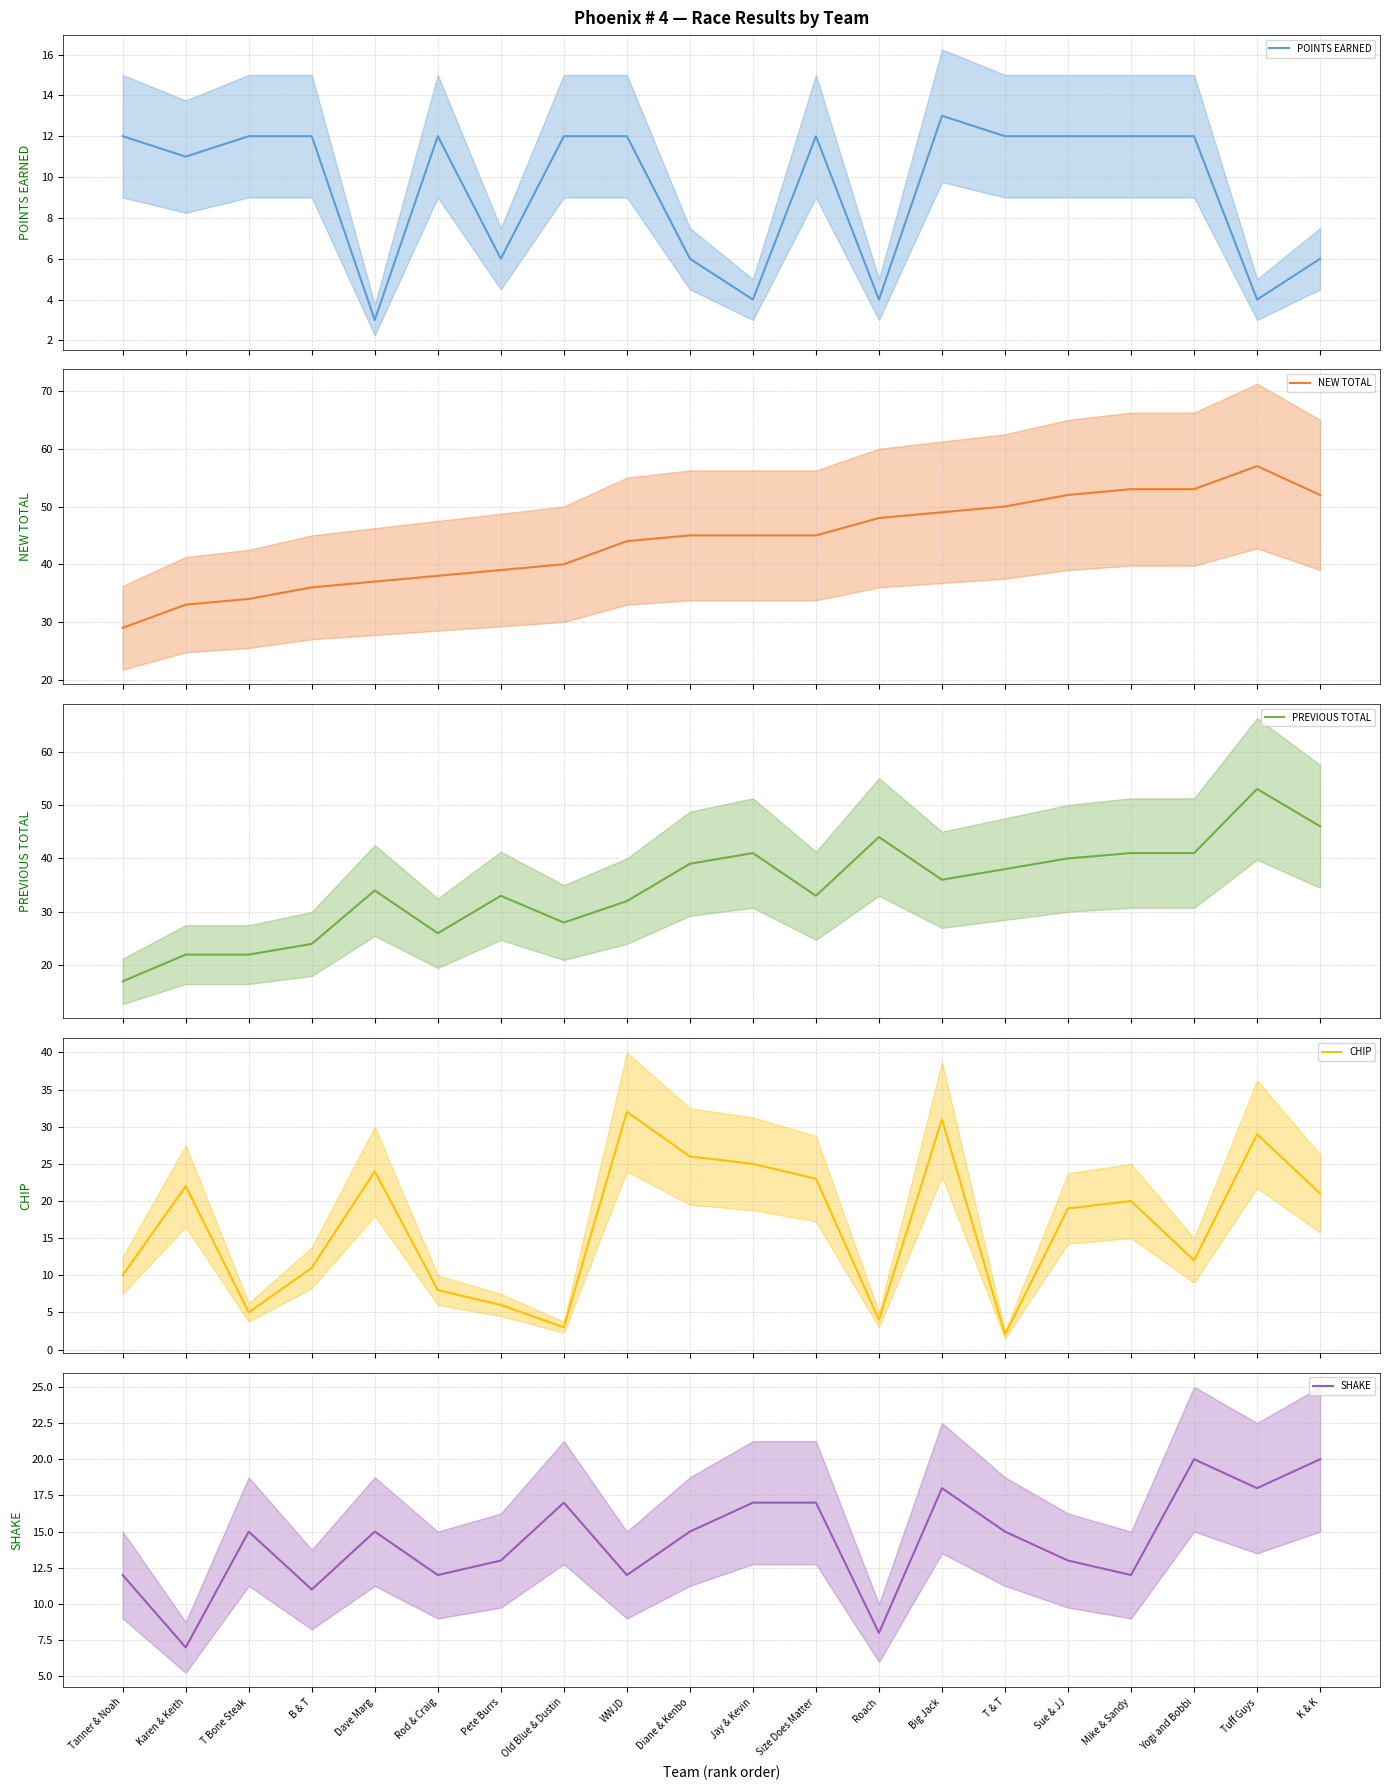

How many lines are shown in the chart?

5